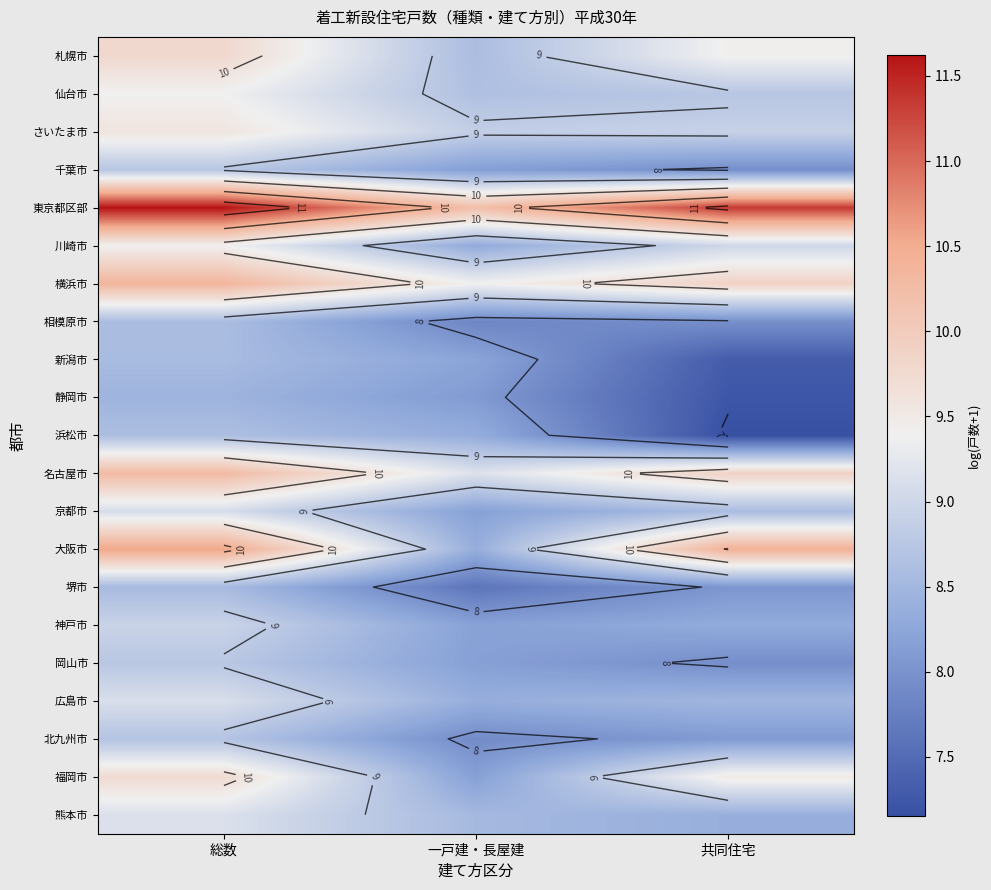

How many data points in 大阪市 are above 10?

2